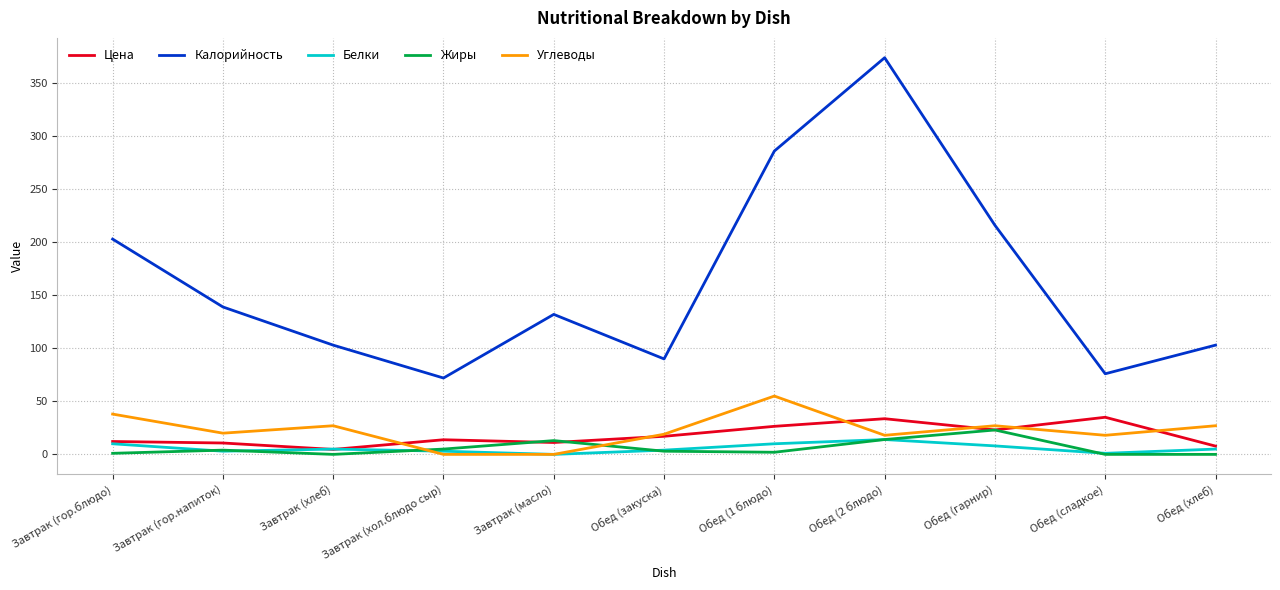

How many lines are shown in the chart?

5